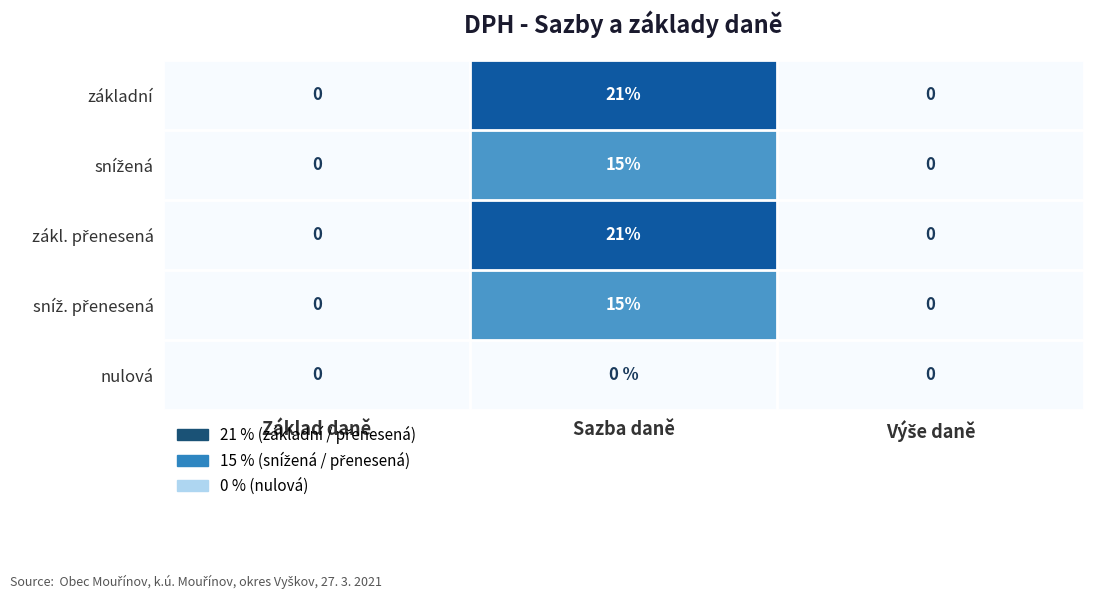

At which category is the sum across all series the highest?

Sazba daně